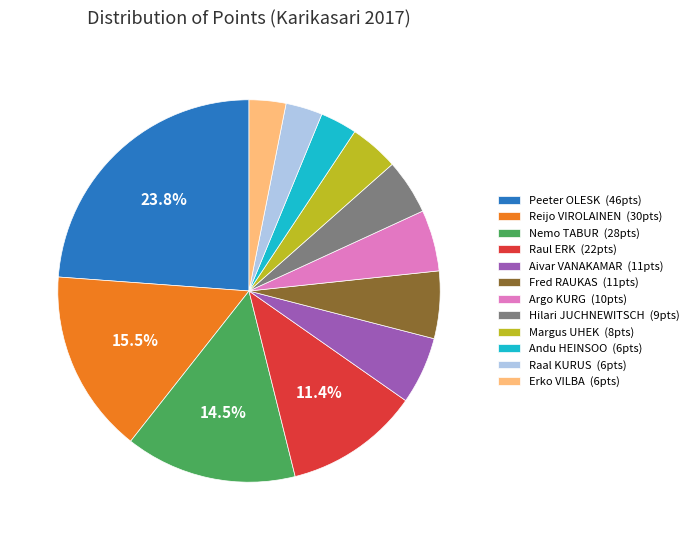

Is it true that Raul ERK is 11% of the pie?

True